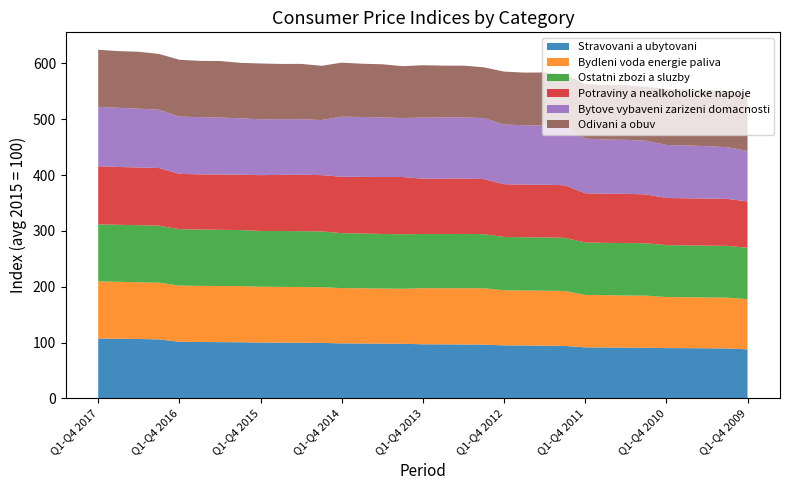

Reading left to right, extract all data points from this chart.

Stravovani a ubytovani: 107.3	106.9	106.4	105.8	101.5	101.1	100.8	100.6	100.0	99.9	99.7	99.4	98.6	98.4	98.1	97.8	97.0	96.8	96.6	96.3	95.0	94.7	94.5	94.0	91.5	91.2	91.0	90.8	90.1	90.0	89.8	89.5	87.9
Bydleni voda energie paliva: 102.3	102.0	101.7	101.5	100.6	100.5	100.5	100.6	100.0	99.9	99.8	99.8	99.0	98.9	98.7	98.6	100.4	100.5	100.7	101.0	98.7	98.6	98.5	98.4	93.9	93.7	93.4	93.3	91.5	91.3	91.1	91.0	89.9
Ostatni zbozi a sluzby: 102.2	102.1	102.2	102.1	101.1	100.9	100.8	100.4	100.0	100.1	100.1	100.0	98.4	98.2	97.8	97.7	97.1	97.2	97.3	97.0	95.6	95.4	95.4	95.3	93.9	93.8	93.9	93.9	93.0	92.9	92.8	92.8	92.0
Potraviny a nealkoholicke napoje: 104.2	103.6	103.4	103.3	99.1	98.9	99.1	99.2	100.0	100.5	101.1	100.8	101.1	101.4	102.0	102.5	99.1	99.2	99.3	98.6	94.5	94.2	94.5	94.1	88.3	87.9	88.2	87.5	84.4	84.3	84.3	84.1	83.2
Bytove vybaveni zarizeni domacnosti: 106.5	106.1	105.4	104.5	102.6	102.5	102.0	101.0	100.0	99.9	99.5	98.7	107.6	107.3	106.7	105.7	109.5	109.7	109.5	109.4	106.9	106.5	105.8	105.7	97.8	97.3	96.7	96.2	95.0	94.7	93.9	92.7	90.3
Odivani a obuv: 102.1	101.5	101.9	99.9	101.8	100.8	101.2	99.4	100.0	98.9	99.1	97.2	96.8	95.4	95.3	92.9	93.8	92.8	92.8	90.9	94.8	94.3	95.2	93.5	97.7	97.4	98.0	96.7	100.0	99.8	100.8	100.0	102.6